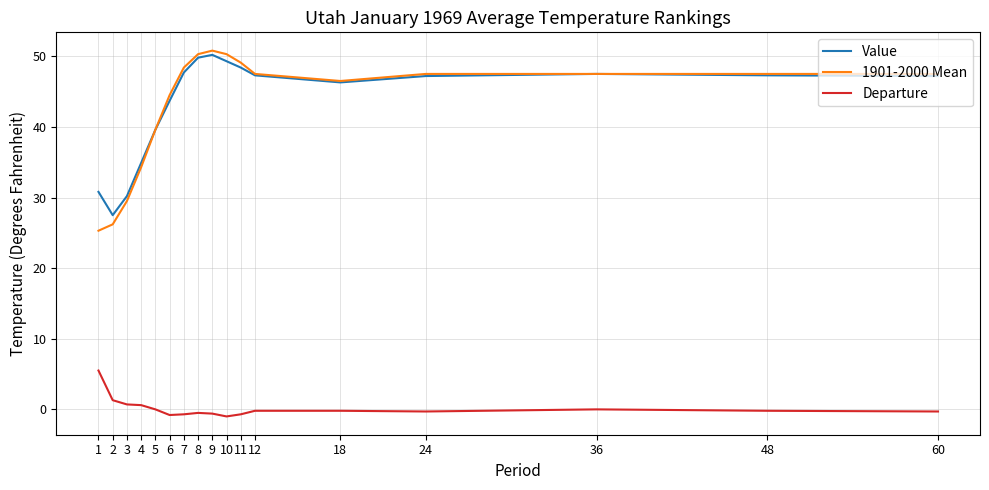

At which label does Departure first exceed 0?

1